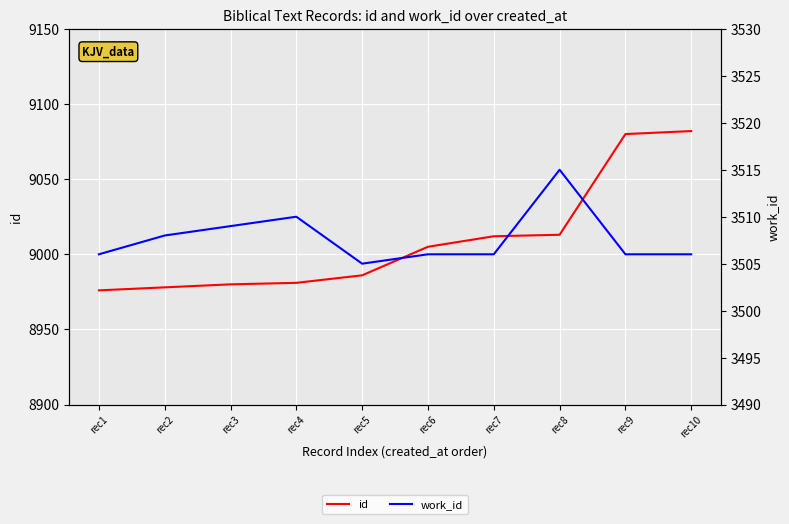

Is the value of work_id at rec6 greater than the value of id at rec4?

No